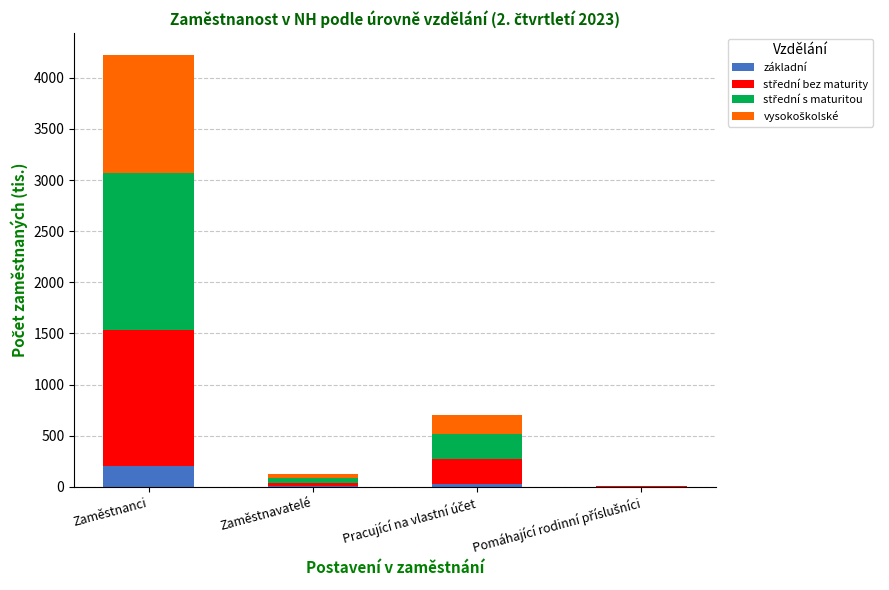

At which label does základní reach its peak?

Zaměstnanci